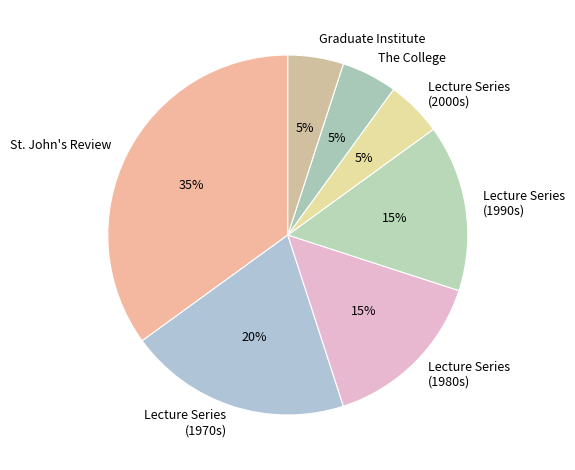

Is it true that Lecture Series (1970s) is 33% of the pie?

False